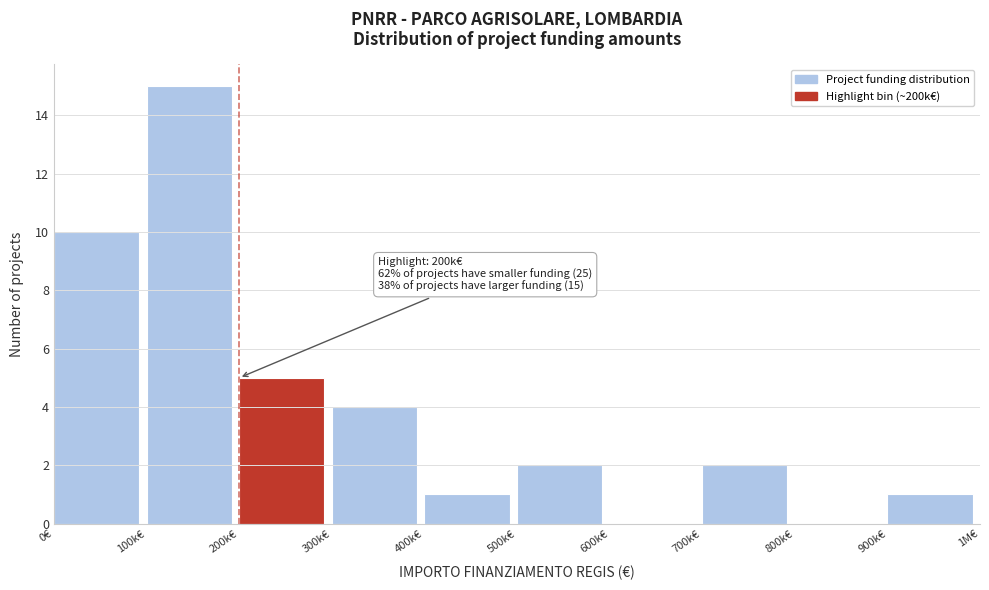

Reading left to right, what are all the values shown in this chart?

0€=10	100k€=15	200k€=5	300k€=4	400k€=1	500k€=2	600k€=0	700k€=2	800k€=0	900k€=1